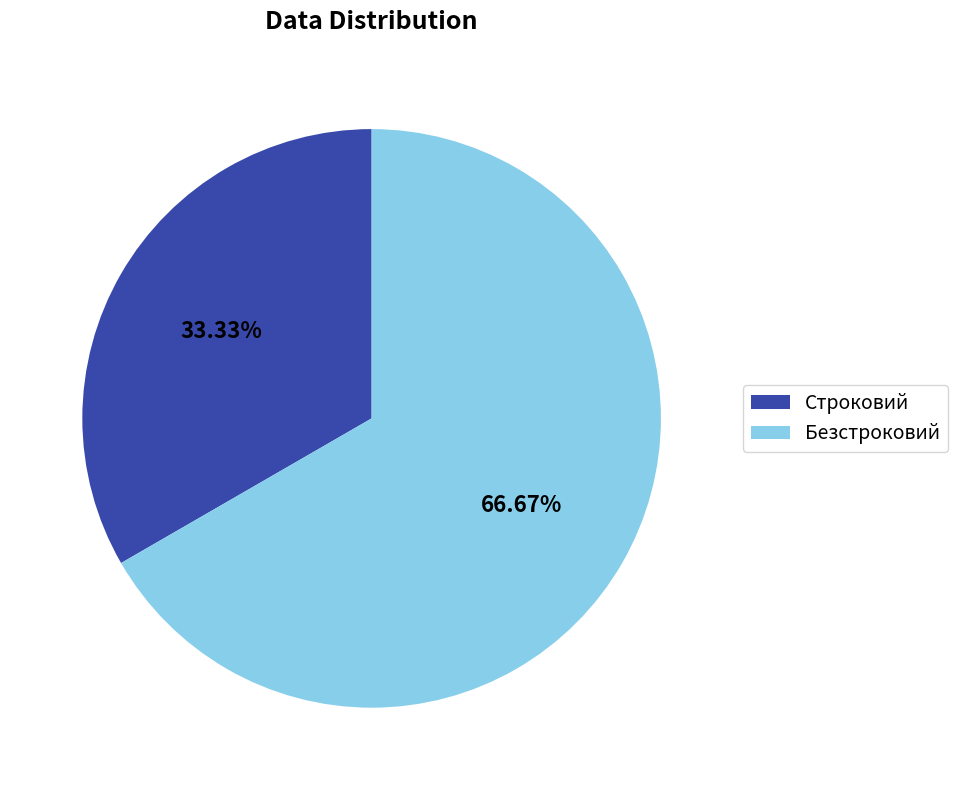

Combined, what portion of the pie is Безстроковий and Строковий?

100.0%